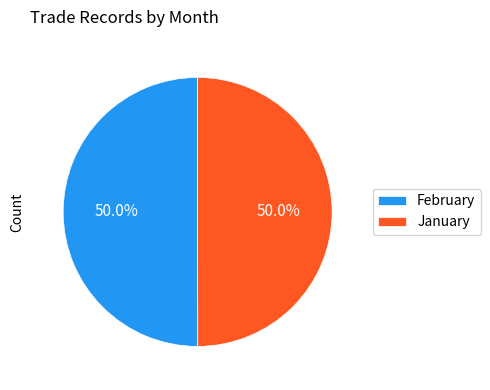

How much of the chart is everything except January?

50.0%